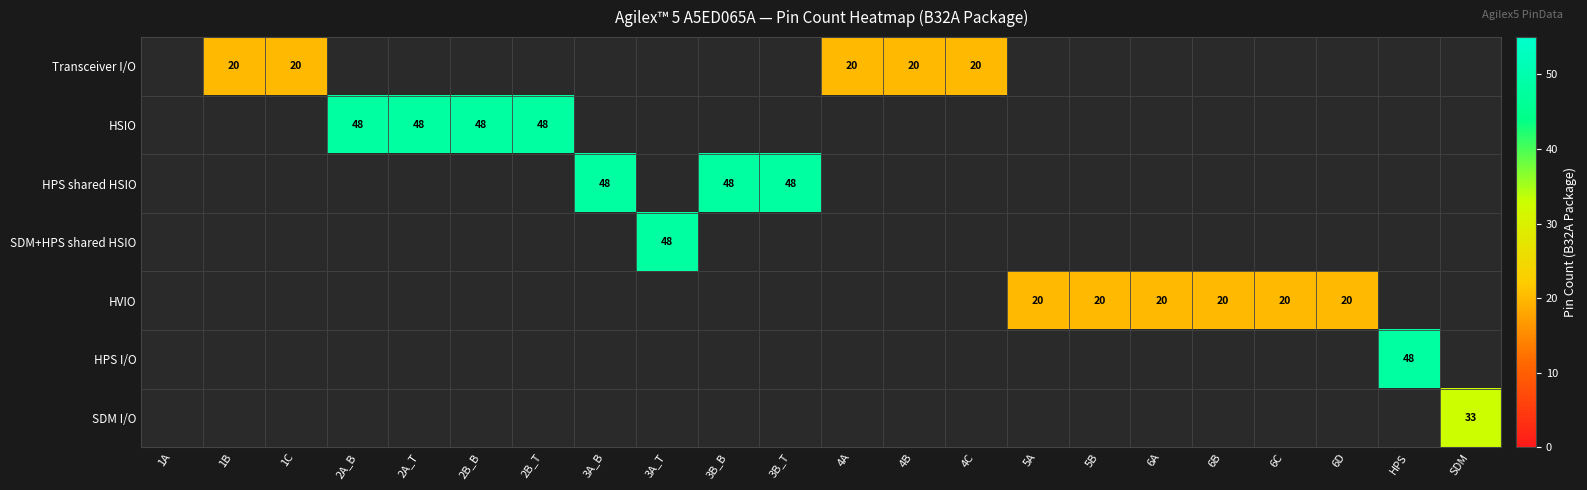

How many series are shown in this chart?

7